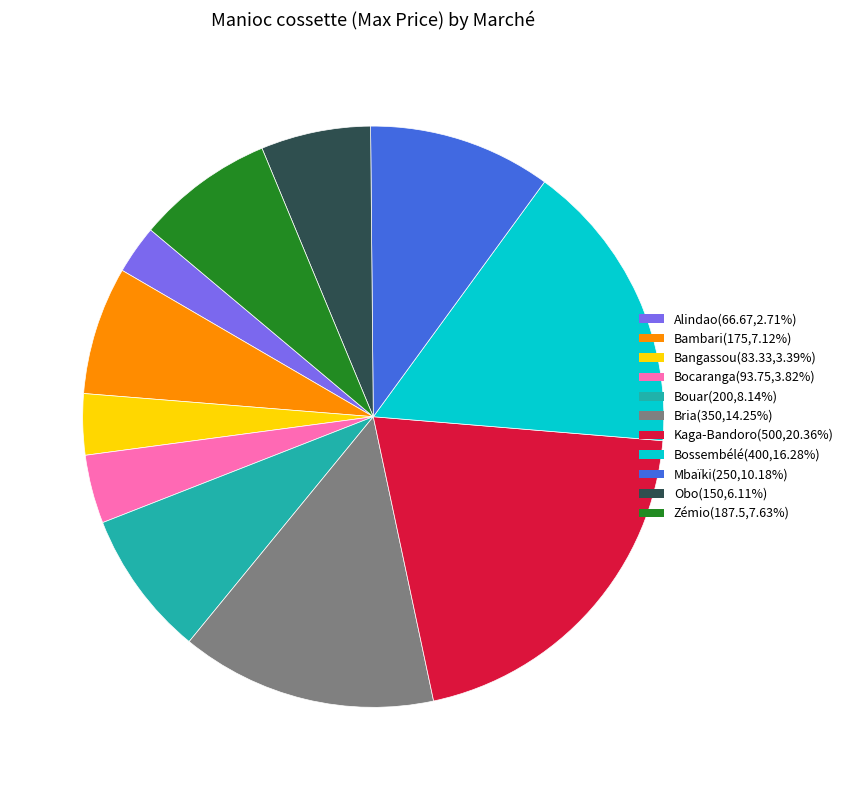

Which slice is the smallest?

Alindao